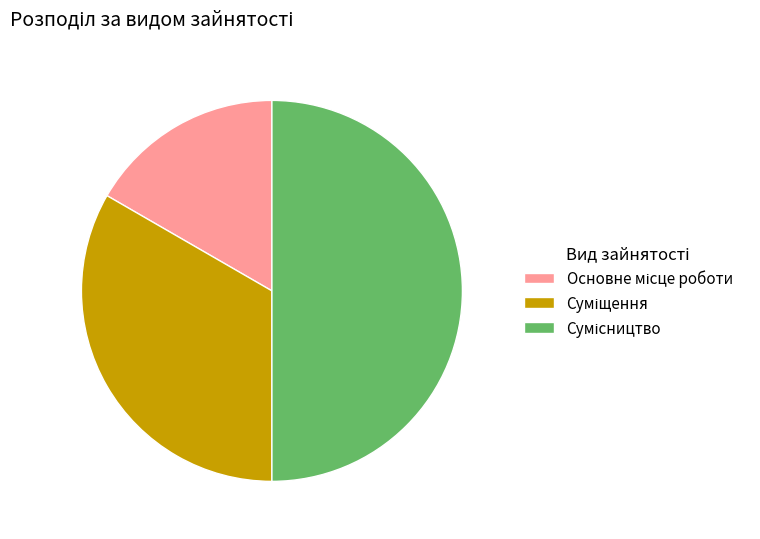

To the nearest percent, what is the combined percentage of Сумісництво and Суміщення?

83%